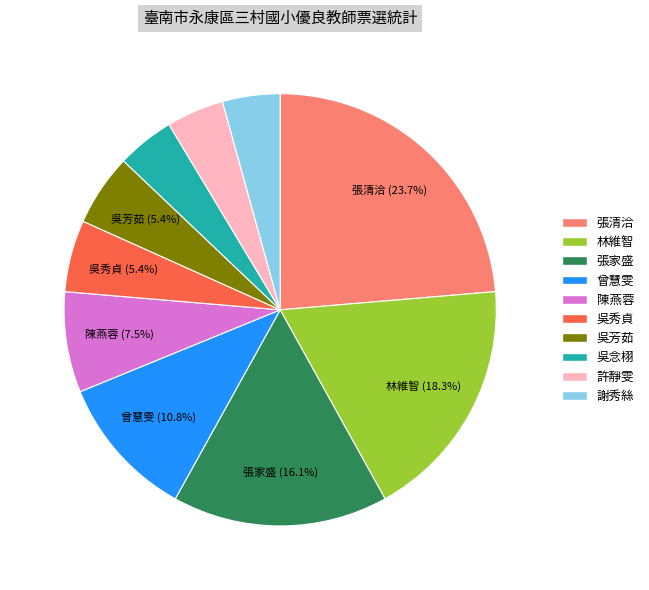

Between 陳燕蓉 and 許靜雯, which is larger?

陳燕蓉